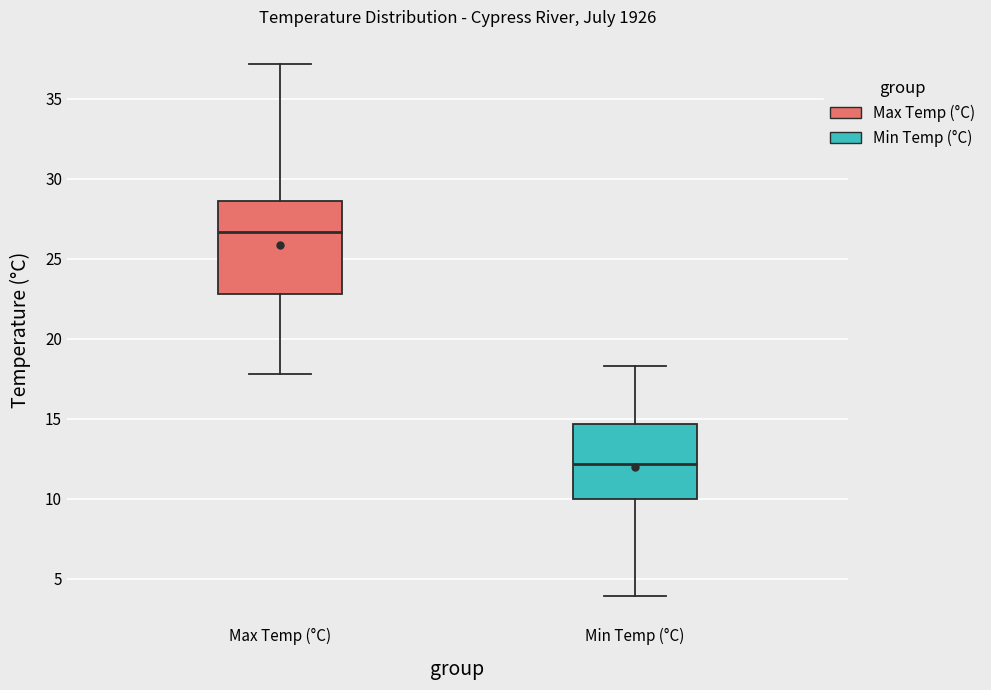

Reading left to right, transcribe this box plot: for each box, give where its median line is, the range the box spans, and where its two whiskers end, as read against the y-axis. The values are not printed on the chart, so give them approximately, as read against the axis.

Max Temp (°C): median 26.5, box 23.0 to 28.5, whiskers 18.0 to 37.0
Min Temp (°C): median 12.0, box 10.0 to 14.5, whiskers 4.0 to 18.5